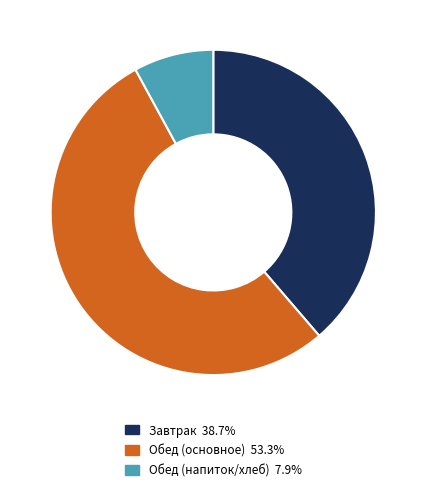

Do Обед (основное) 53.3% and Обед (напиток/хлеб) 7.9% together represent more than half of the pie?

Yes